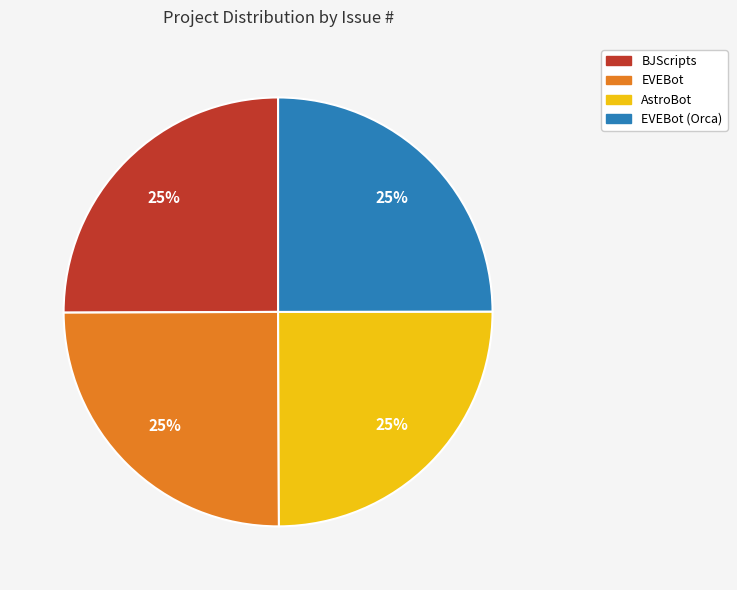

Does EVEBot (Orca) represent more than half of the total?

No